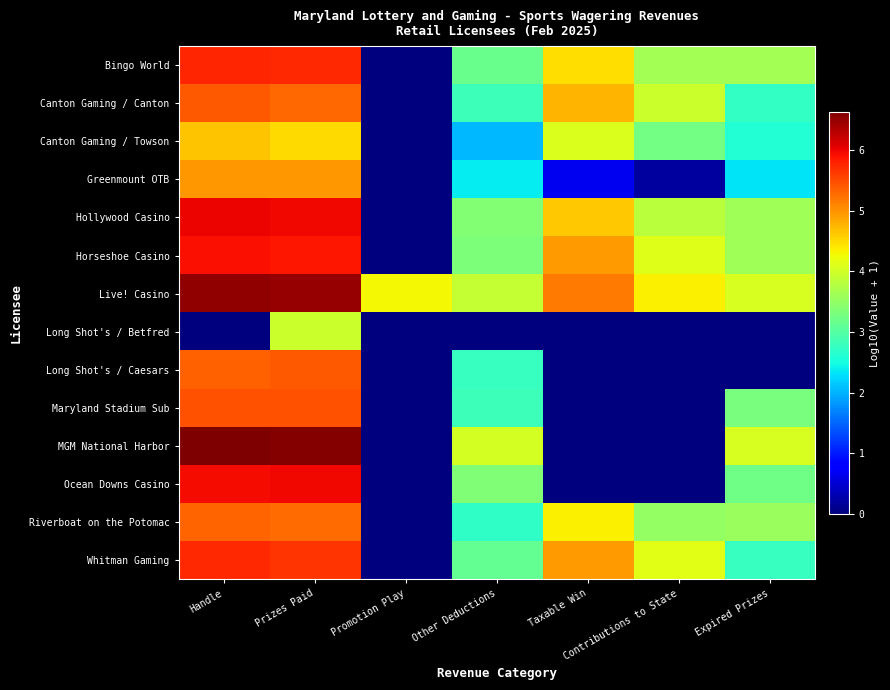

Rank the series by their maximum value, from lowest to highest.

Long Shot's / Betfred, Canton Gaming / Towson, Greenmount OTB, Riverboat on the Potomac, Long Shot's / Caesars, Canton Gaming / Canton, Maryland Stadium Sub, Whitman Gaming, Bingo World, Horseshoe Casino, Ocean Downs Casino, Hollywood Casino, Live! Casino, MGM National Harbor